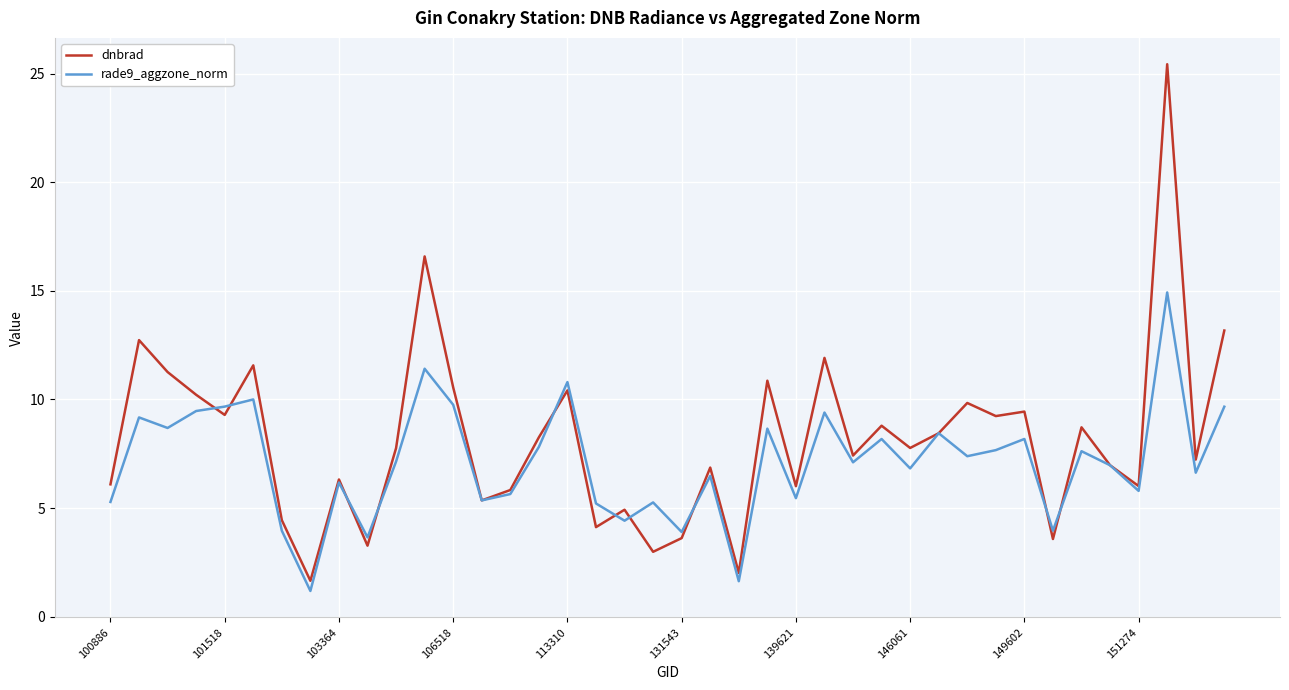

Which series has the largest range (max minus min)?

dnbrad